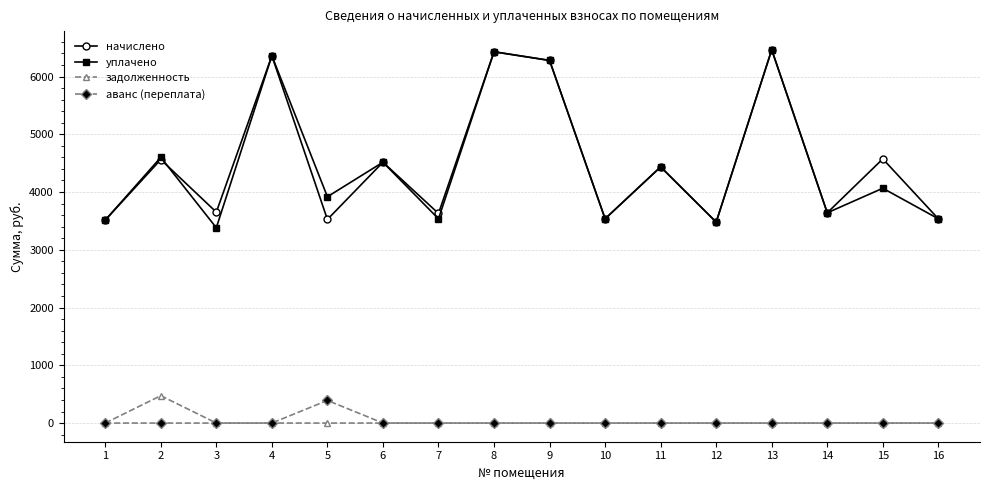

What are all the series names shown in the legend?

начислено, уплачено, задолженность, аванс (переплата)